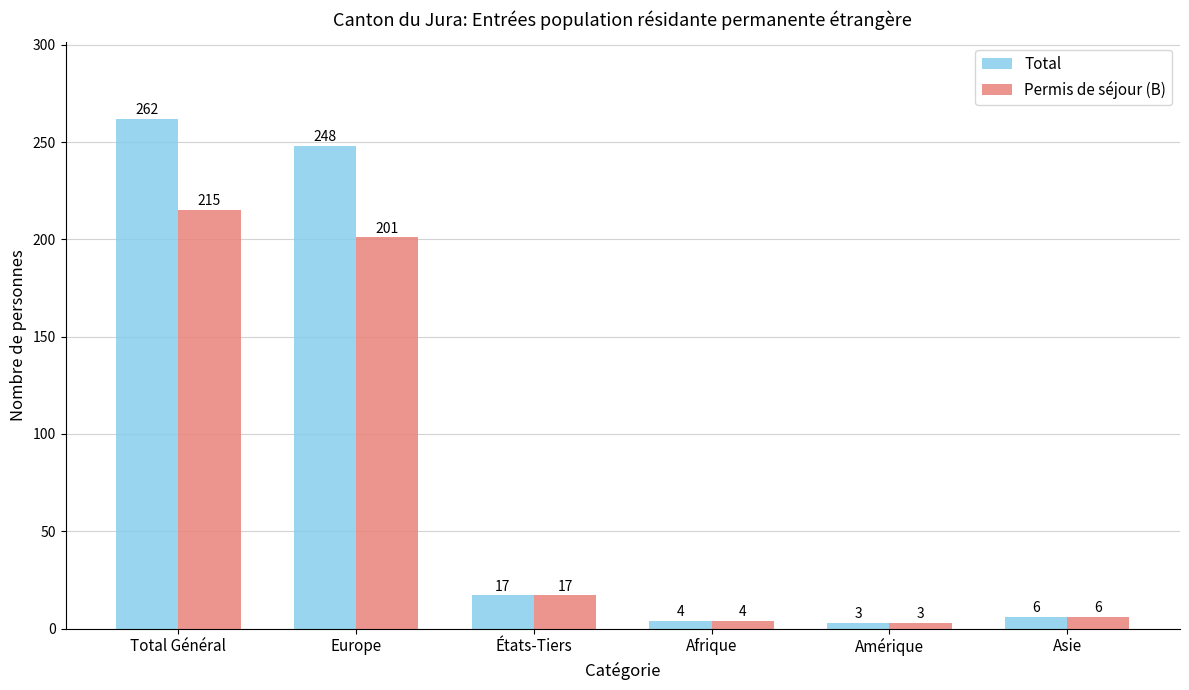

Which series changed the most between Total Général and États-Tiers?

Total